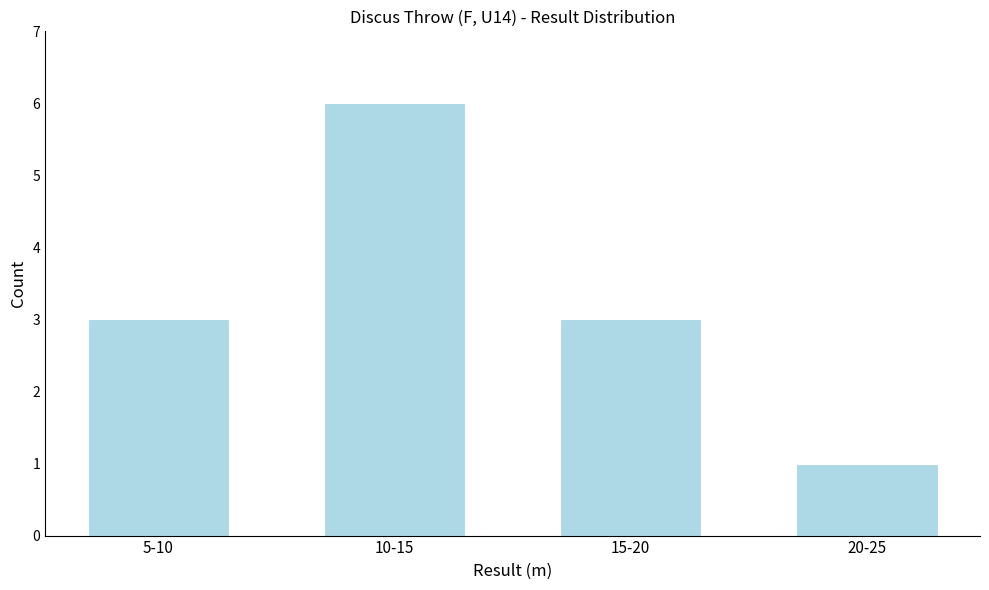

Reading right to left, transcribe all the data shown in this chart.

20-25=1	15-20=3	10-15=6	5-10=3